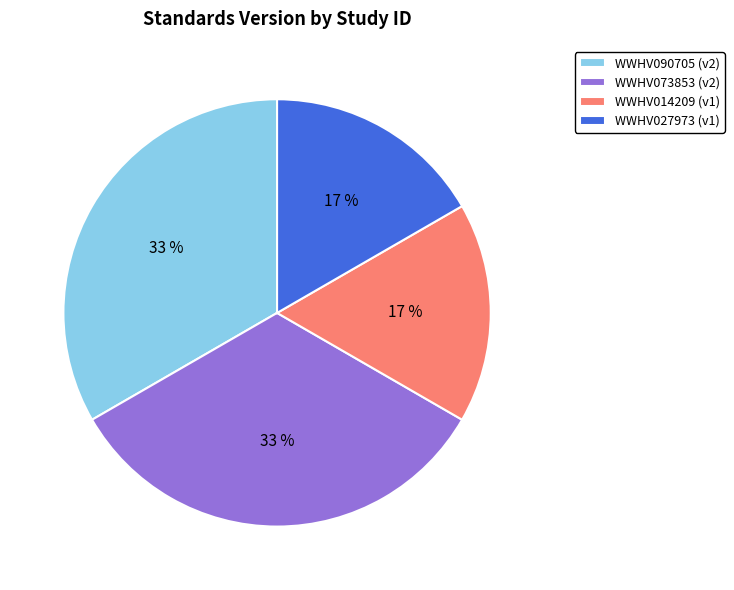

Does WWHV090705 represent more than half of the total?

No